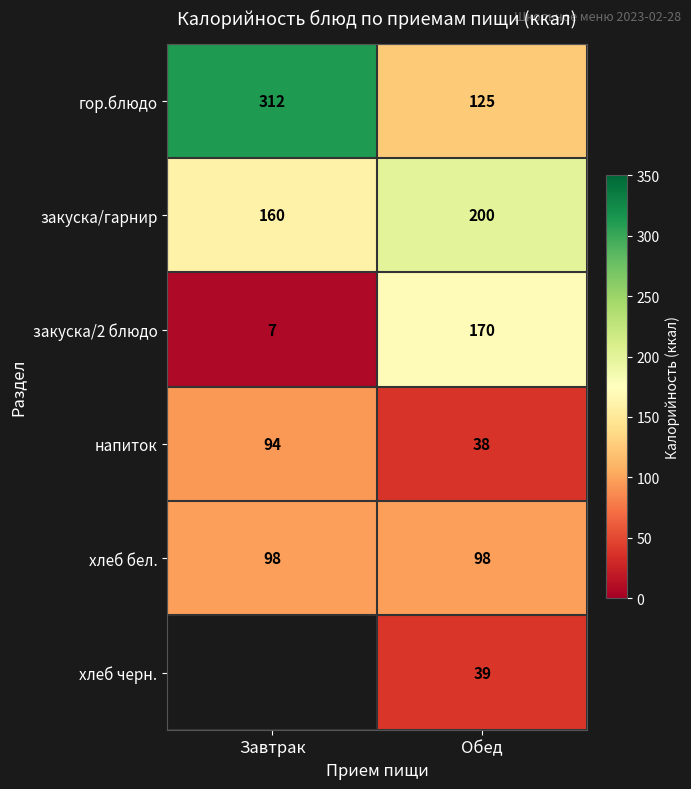

What is the spread (max minus min) of values at Обед?

162